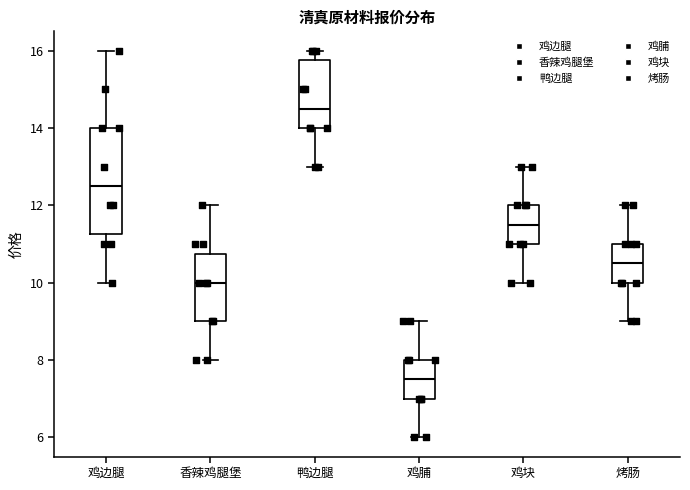

Which box's median line is the lowest?

鸡脯